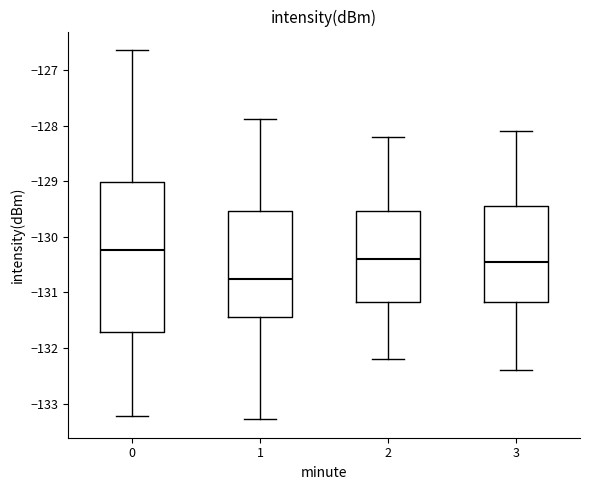

Comparing the boxes themselves (not the whiskers), which one is the tallest?

0